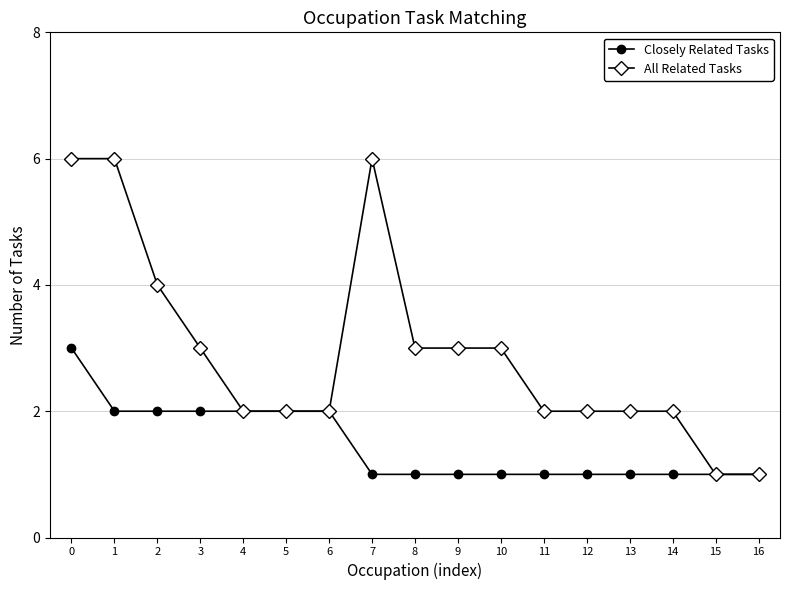

Which series has the widest spread of values?

All Related Tasks